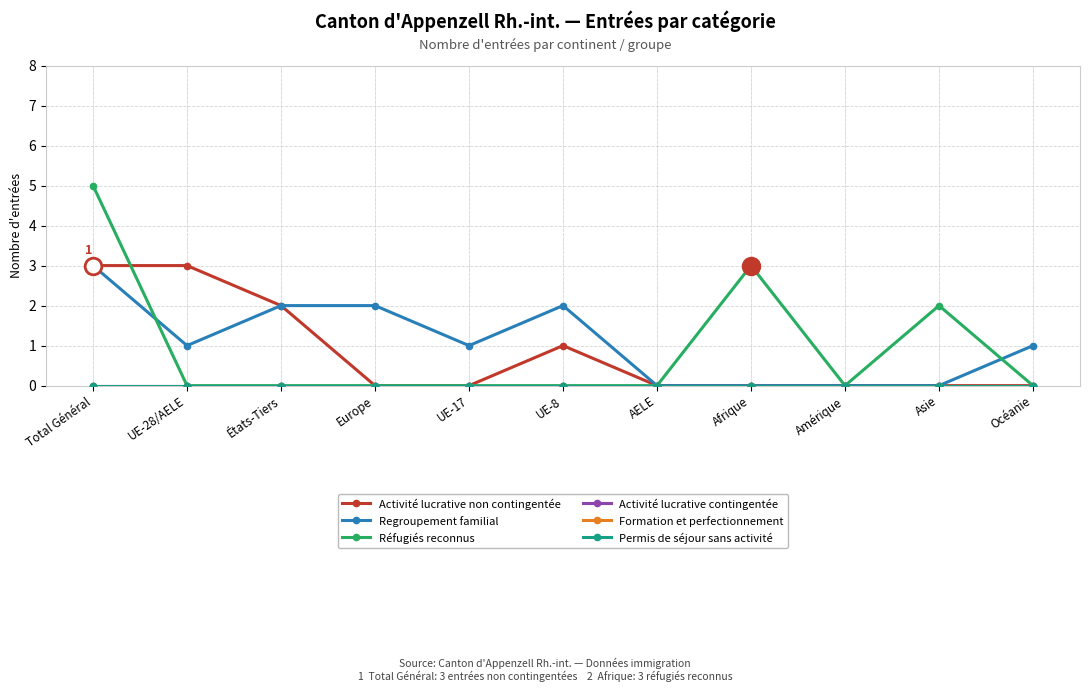

Is it true that Regroupement familial equals 1 at UE-28/AELE?

True